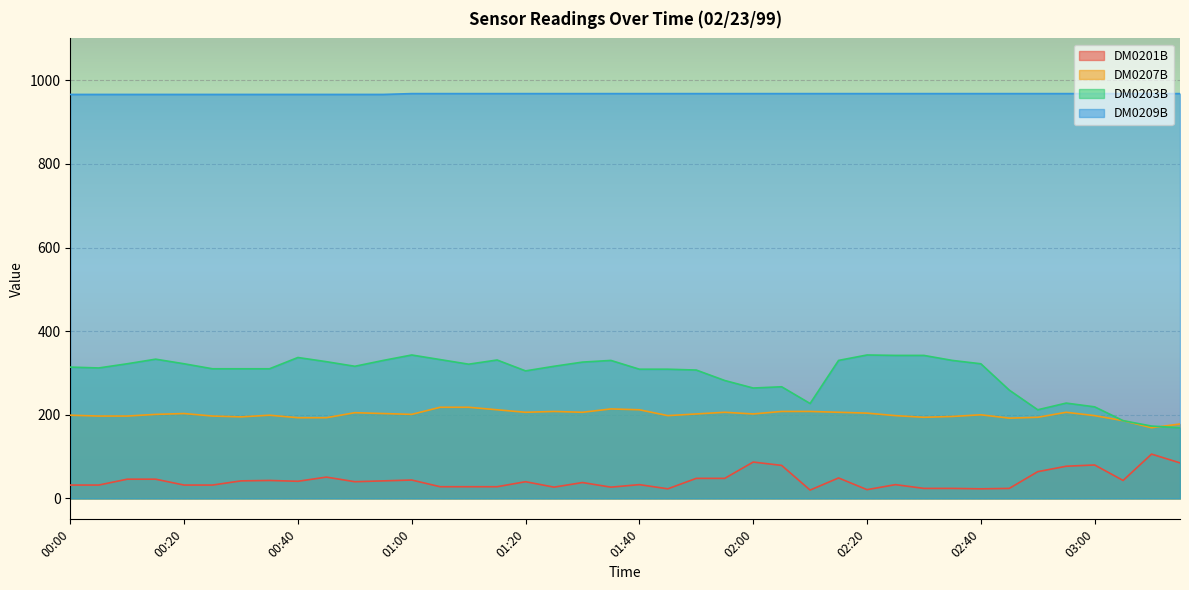

Which series ends up on top after the final intersection of DM0207B and DM0203B?

DM0207B